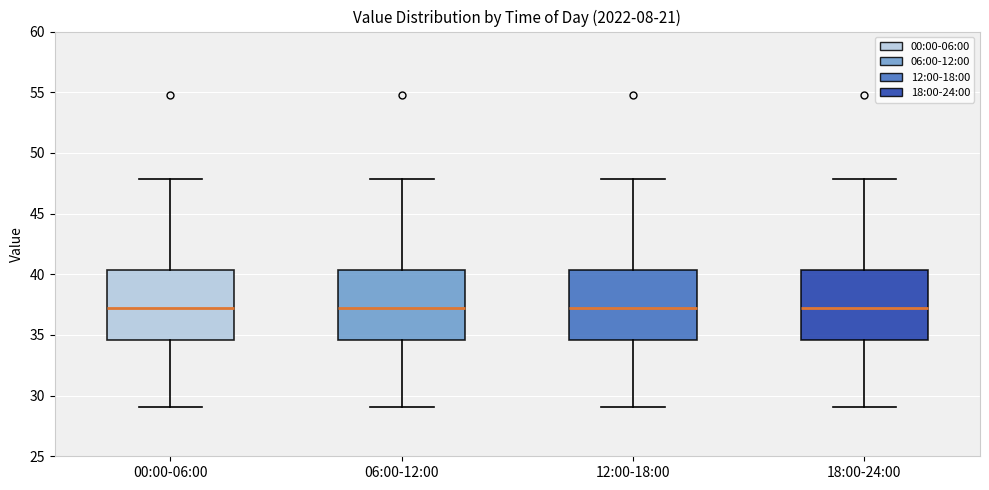

Where does the upper whisker of the box for 12:00-18:00 end on the y-axis? The values are not printed on the chart, so give them approximately, as read against the axis.

48.0